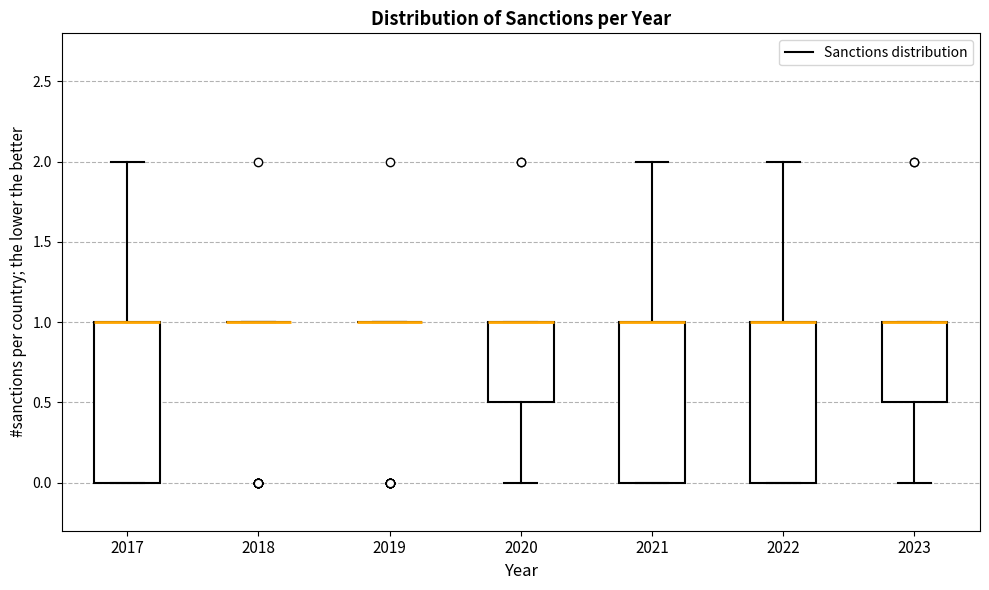

Reading left to right, transcribe this box plot: for each box, give where its median line is, the range the box spans, and where its two whiskers end, as read against the y-axis. The values are not printed on the chart, so give them approximately, as read against the axis.

2017: median 1.0 (drawn on the box's upper edge), box 0.0 to 1.0, whiskers 0.0 to 2.0
2018: box collapsed to a line at 1.0, whiskers 1.0 to 1.0
2019: box collapsed to a line at 1.0, whiskers 1.0 to 1.0
2020: median 1.0 (drawn on the box's upper edge), box 0.5 to 1.0, whiskers 0.0 to 1.0
2021: median 1.0 (drawn on the box's upper edge), box 0.0 to 1.0, whiskers 0.0 to 2.0
2022: median 1.0 (drawn on the box's upper edge), box 0.0 to 1.0, whiskers 0.0 to 2.0
2023: median 1.0 (drawn on the box's upper edge), box 0.5 to 1.0, whiskers 0.0 to 1.0